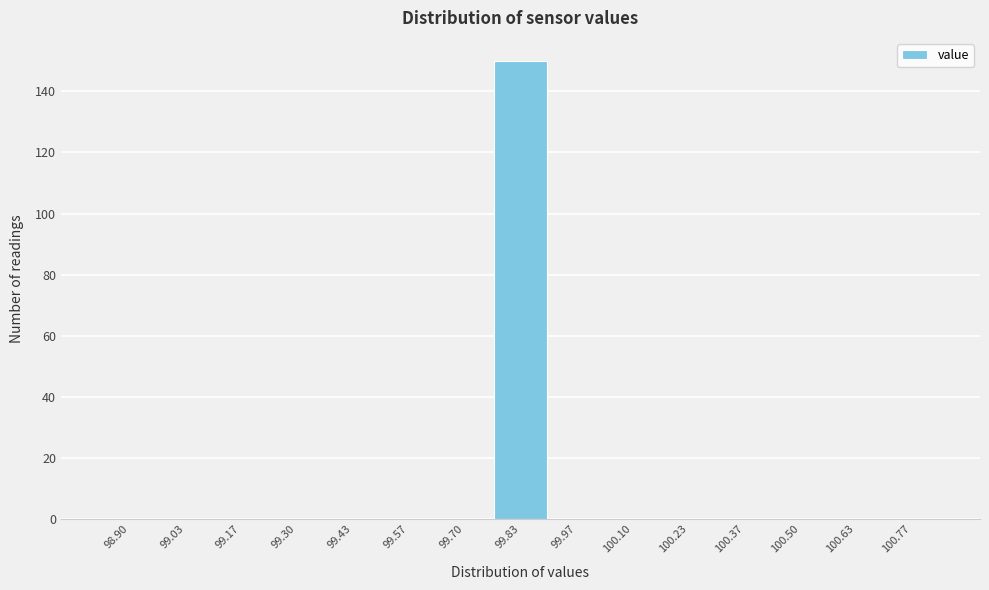

Reading left to right, transcribe all the data shown in this chart.

98.90=0	99.03=0	99.17=0	99.30=0	99.43=0	99.57=0	99.70=0	99.83=150	99.97=0	100.10=0	100.23=0	100.37=0	100.50=0	100.63=0	100.77=0